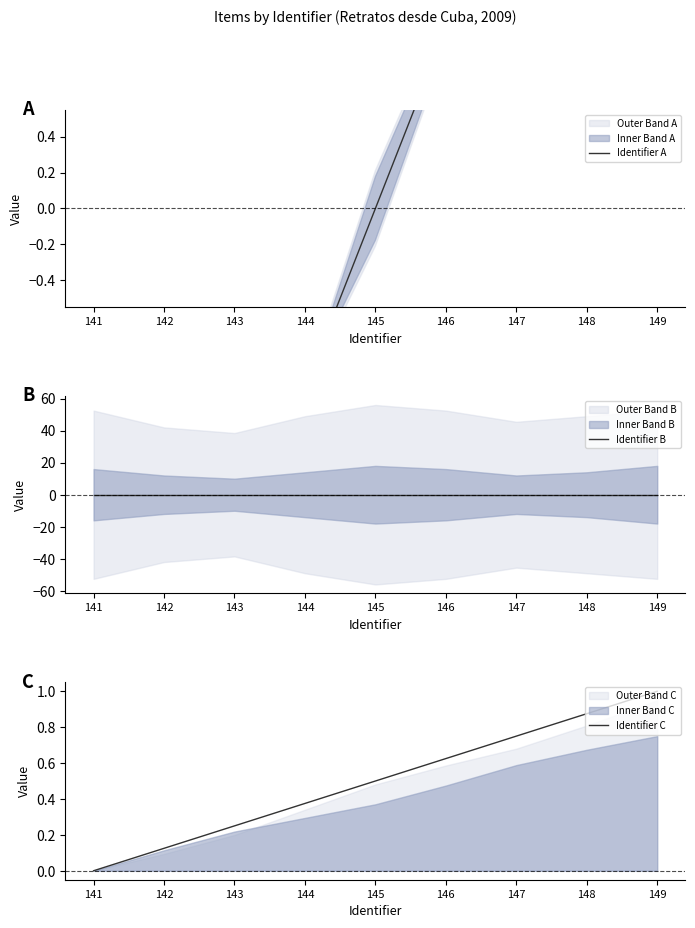

What is the total value across all series at 147?

2.8